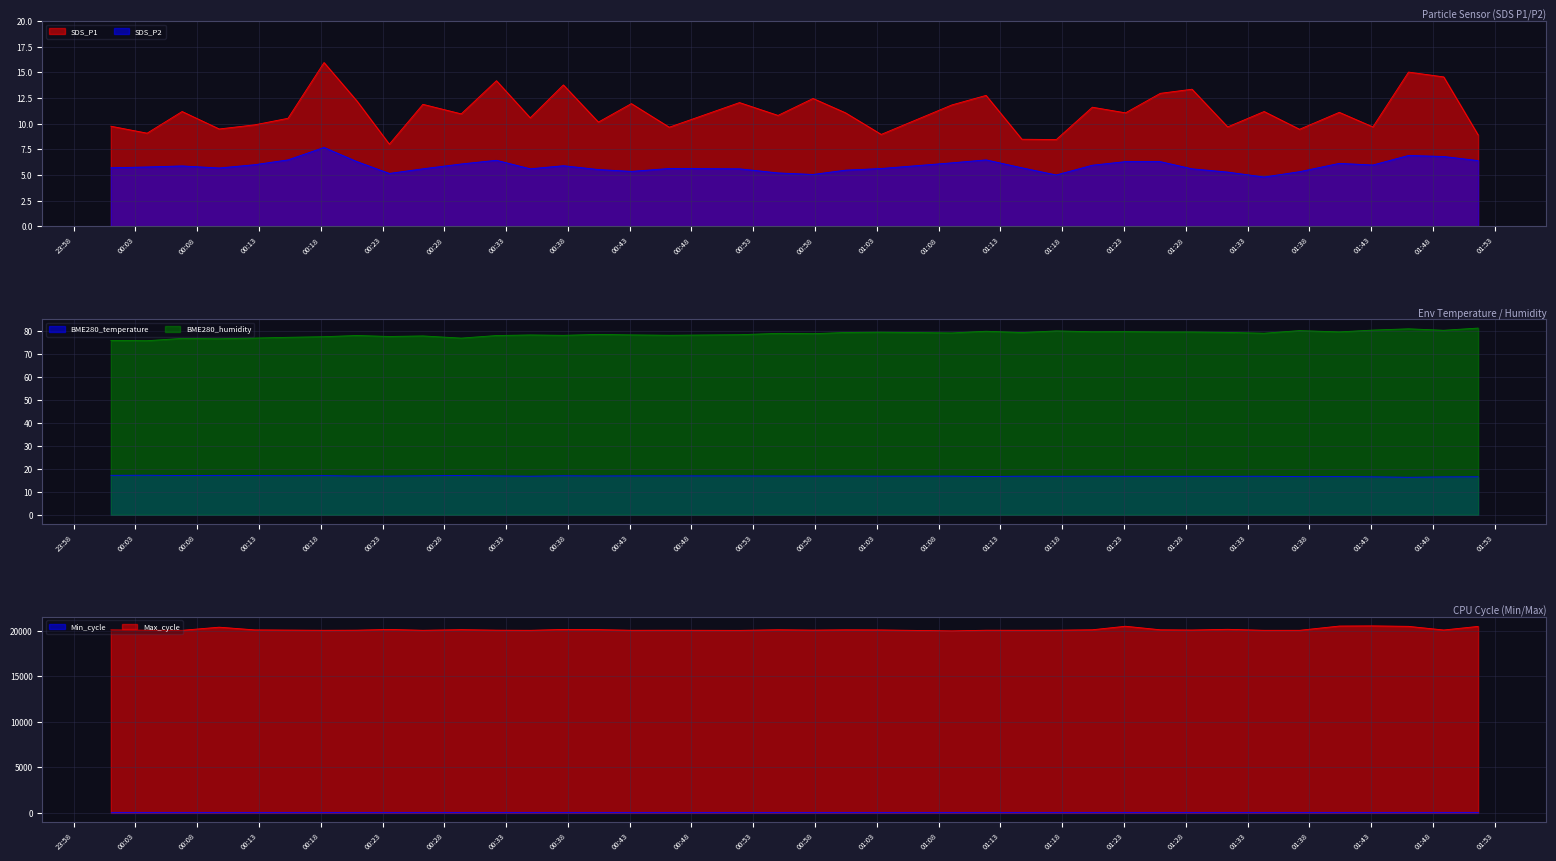

At which category is the sum across all series the highest?

2022/08/22 01:46:01